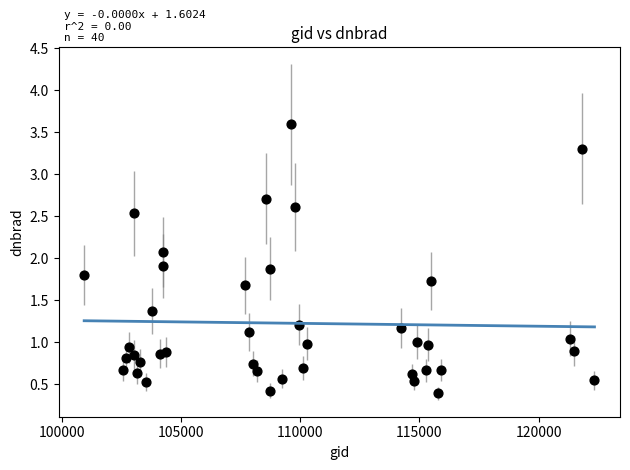

What is the range of X values (max minus min)?

21416.0